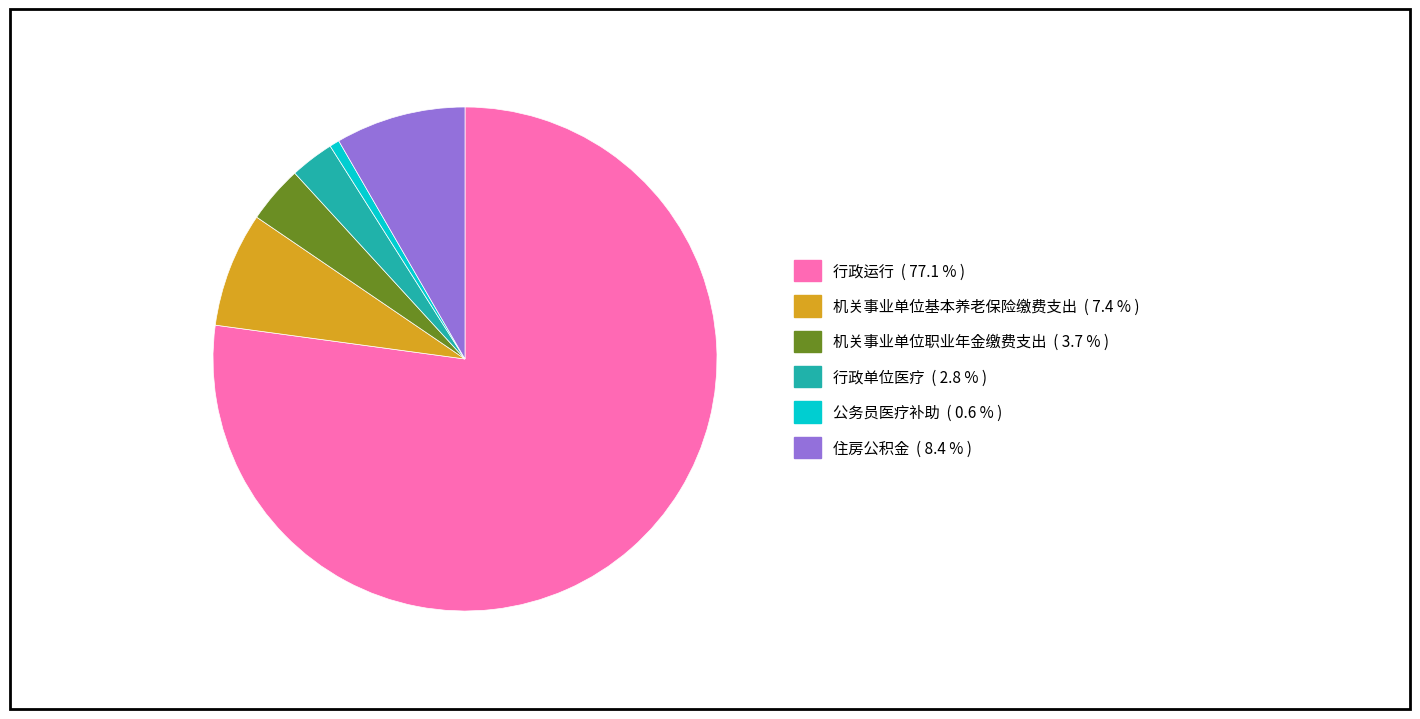

Which slice is the largest?

行政运行